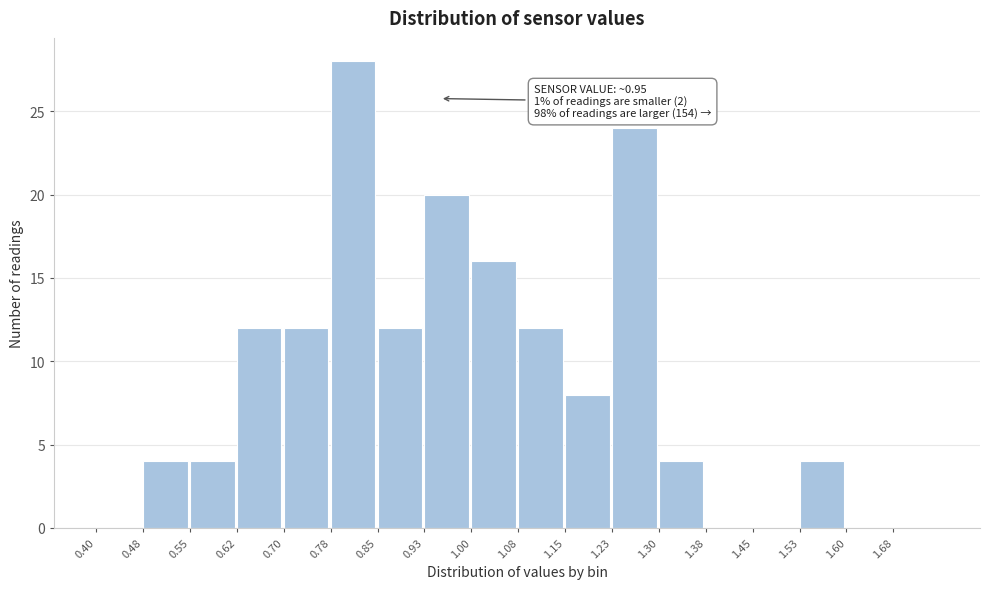

Which range on the x-axis has the tallest bar?

0.775 to 0.850